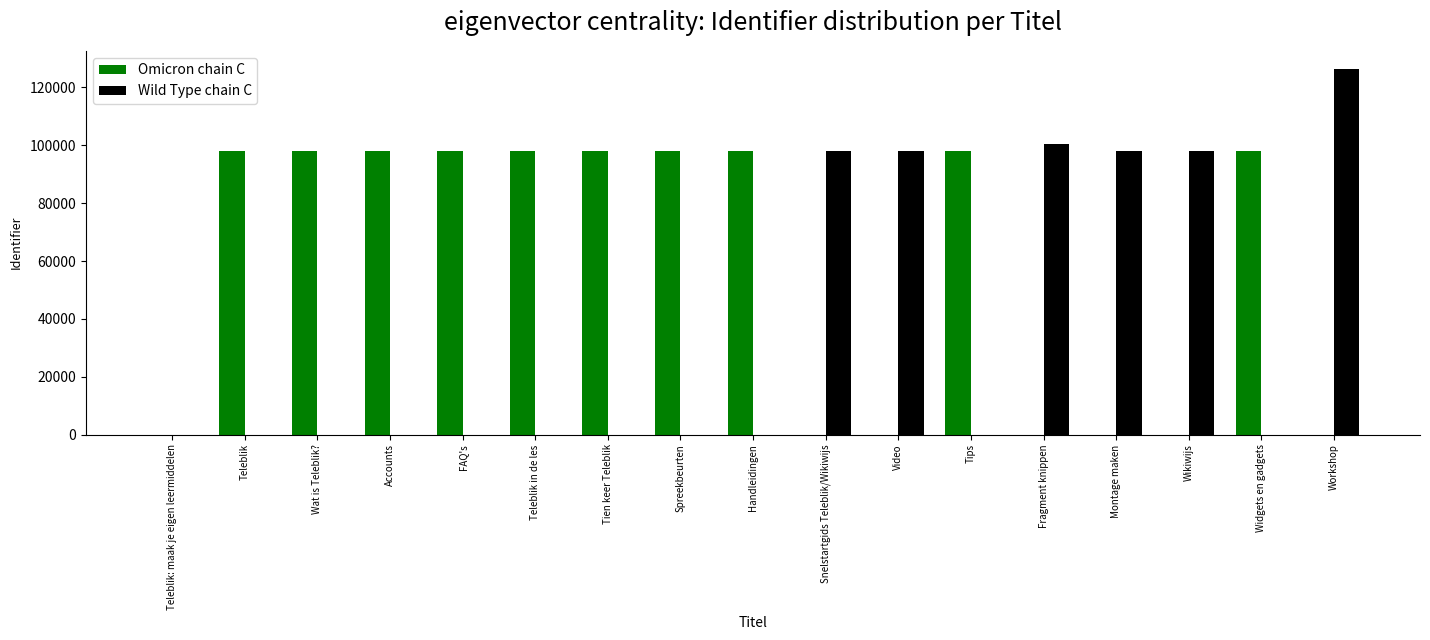

Between Tips and Workshop, which series saw the biggest shift?

Wild Type chain C